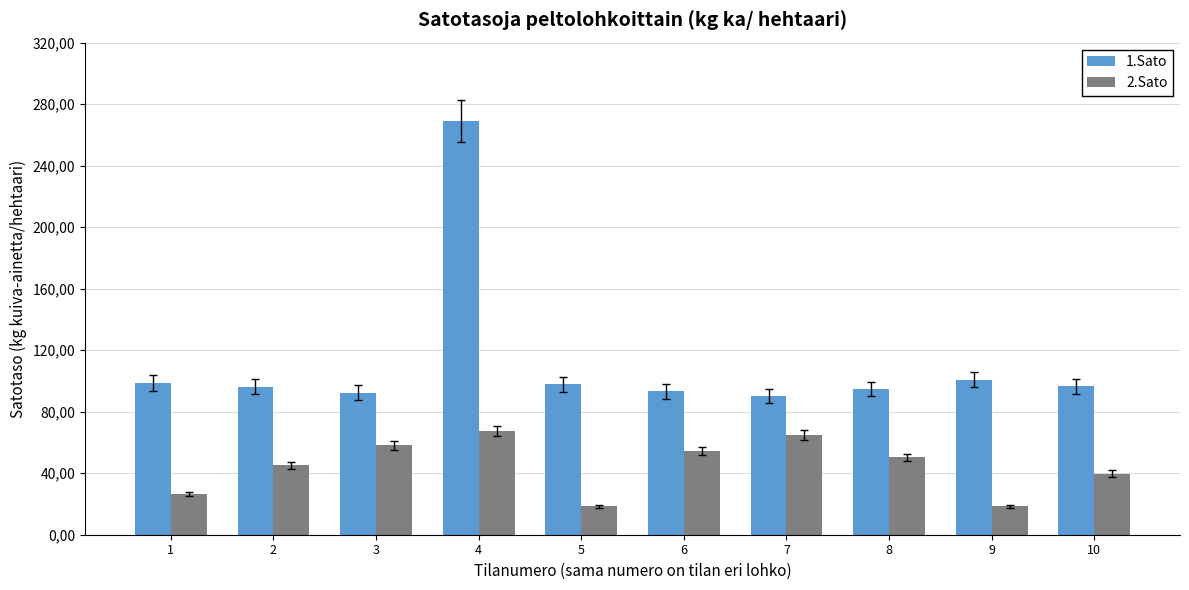

Does the chart contain any negative values?

No